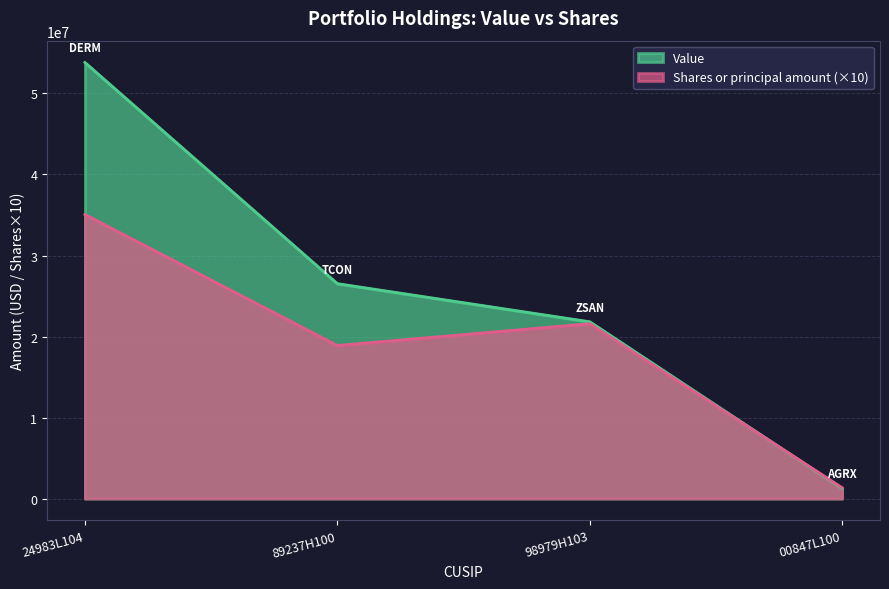

What are all the series names shown in the legend?

Value, Shares or principal amount (×10)